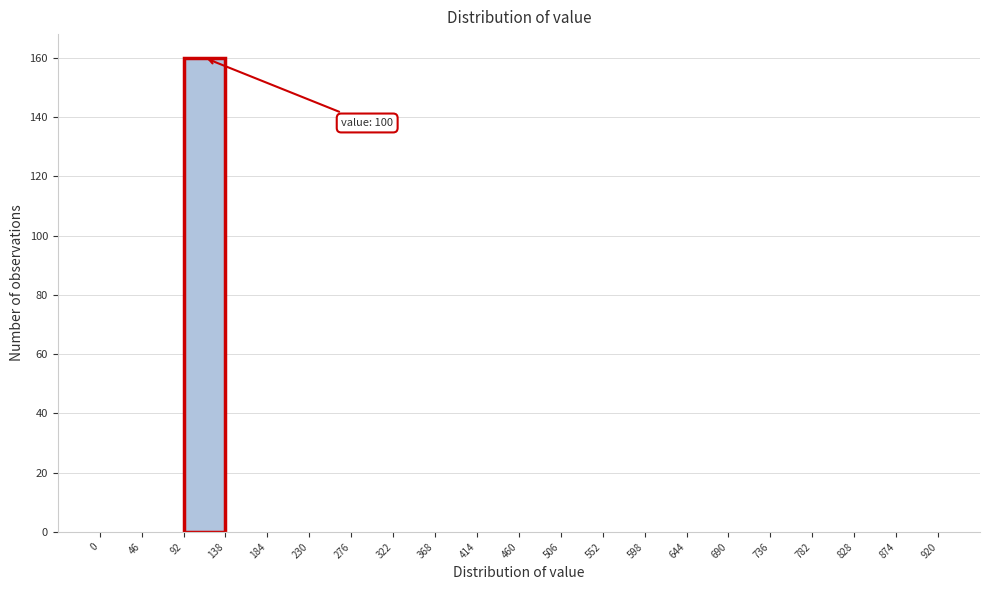

Over which range of the x-axis is the bar tallest?

92 to 138